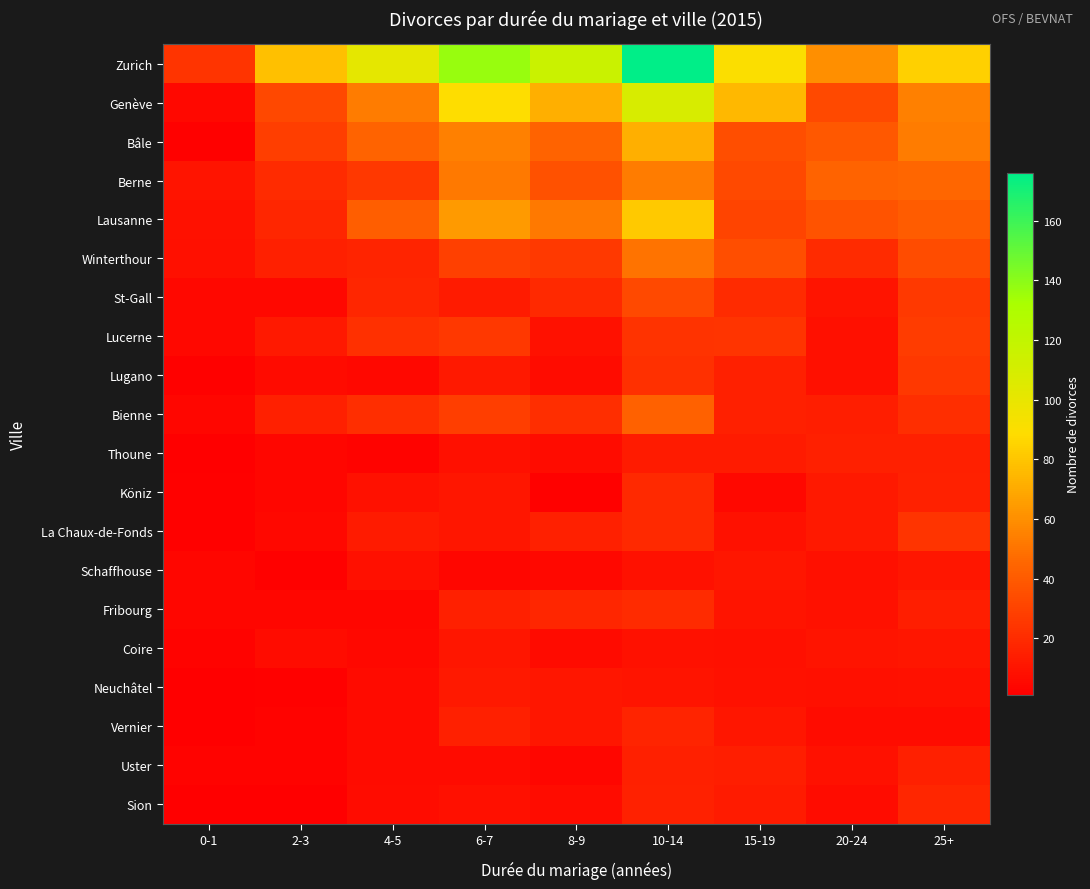

What is the total value across all series at 4-5?

416